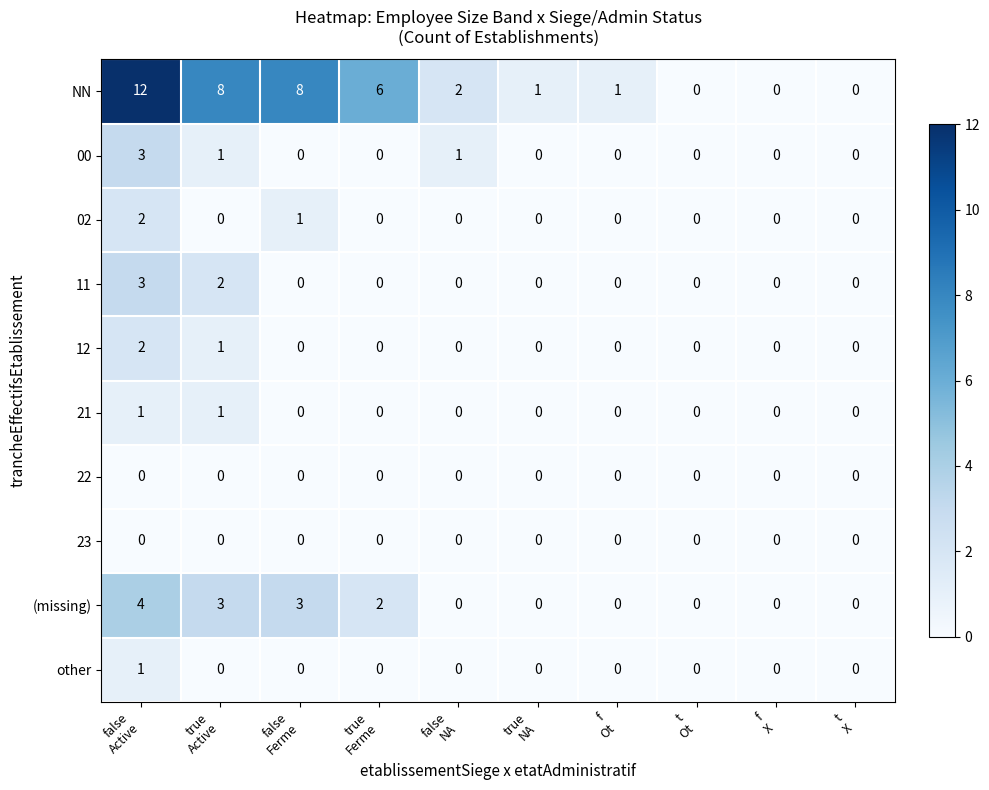

Which series has the largest range (max minus min)?

NN